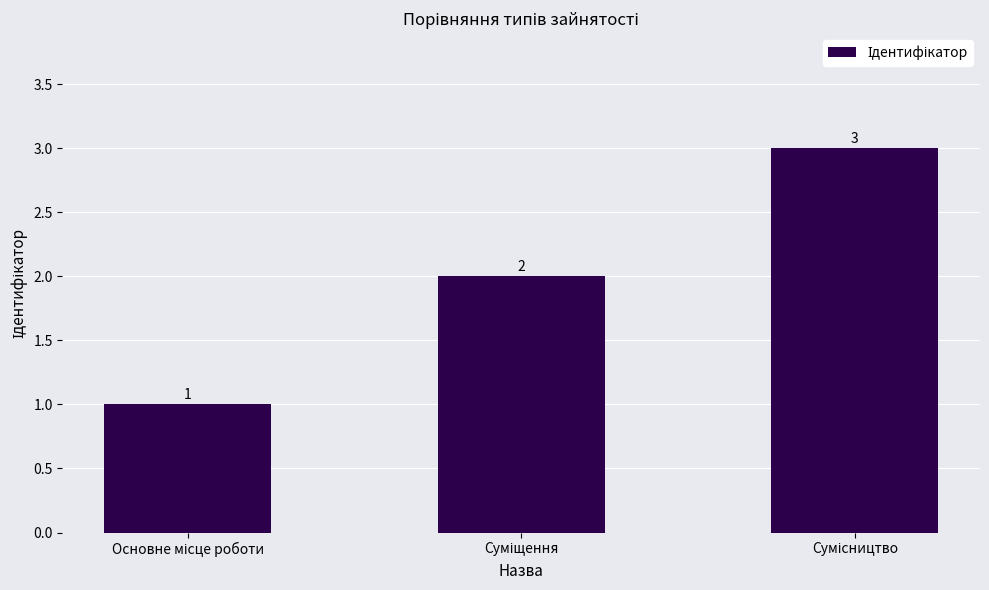

What is the value of the 2nd bar from the left?

2